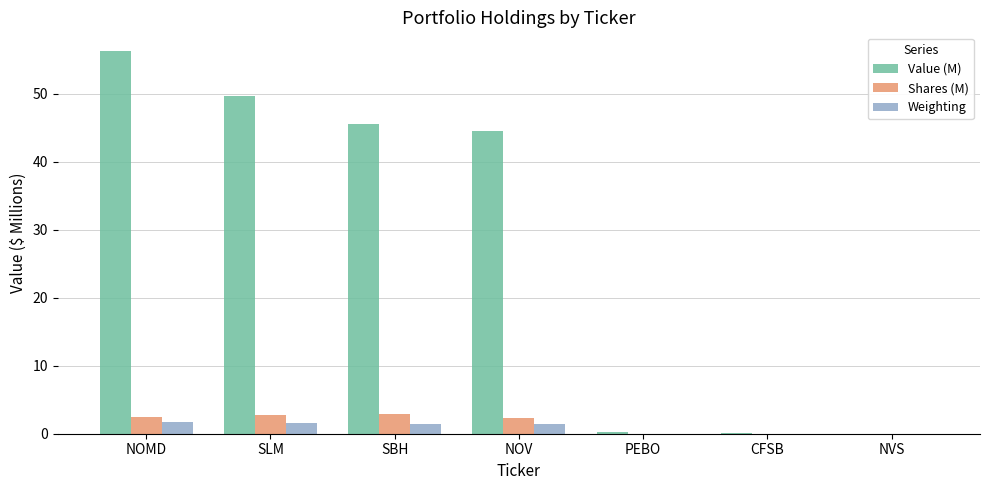

Read the Value (M) value at PEBO.

0.3